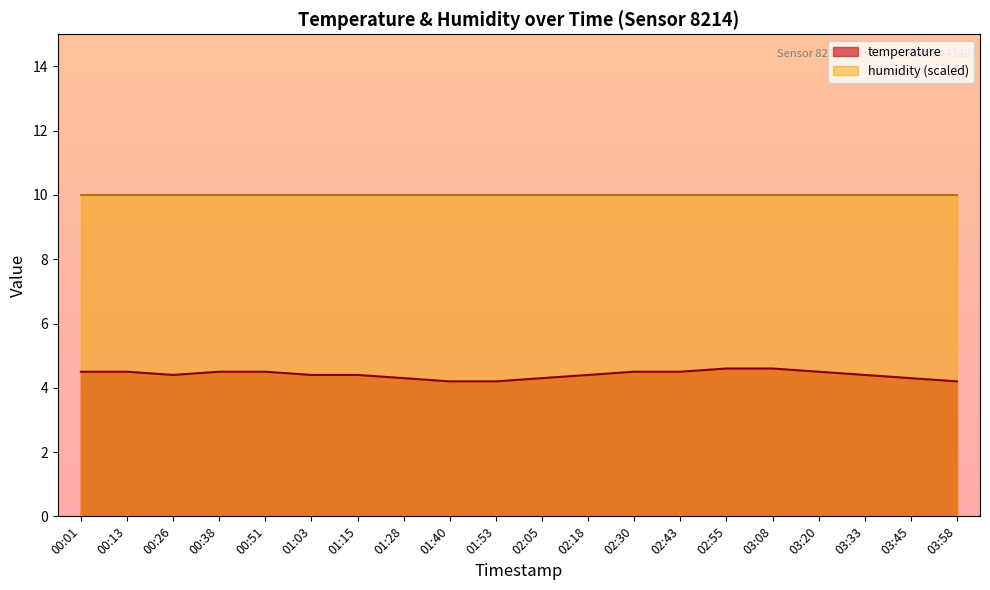

Is it true that the value at 03:20 is 4.5?

True